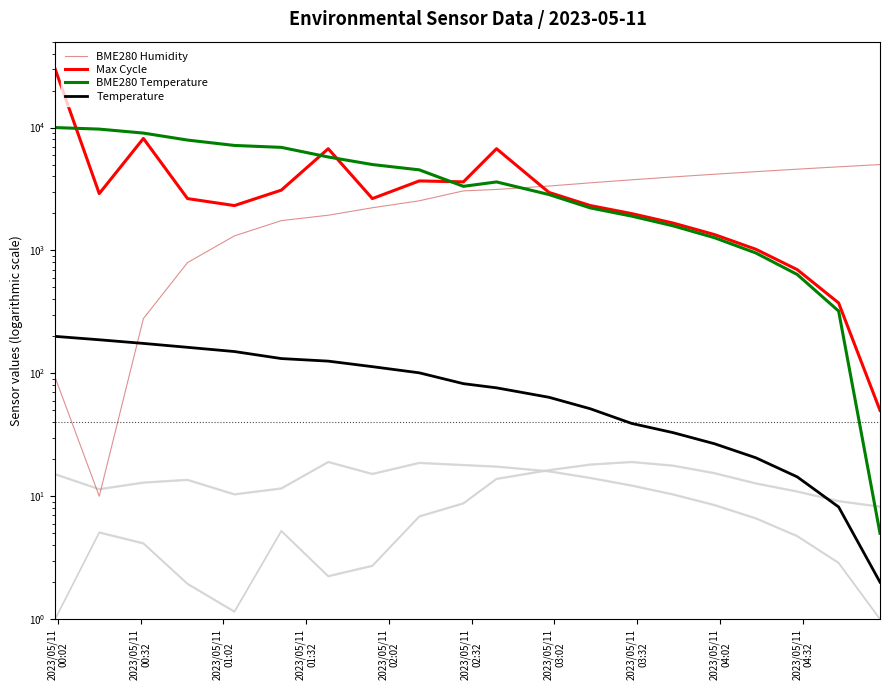

Is this an area chart (filled region under the line)?

No